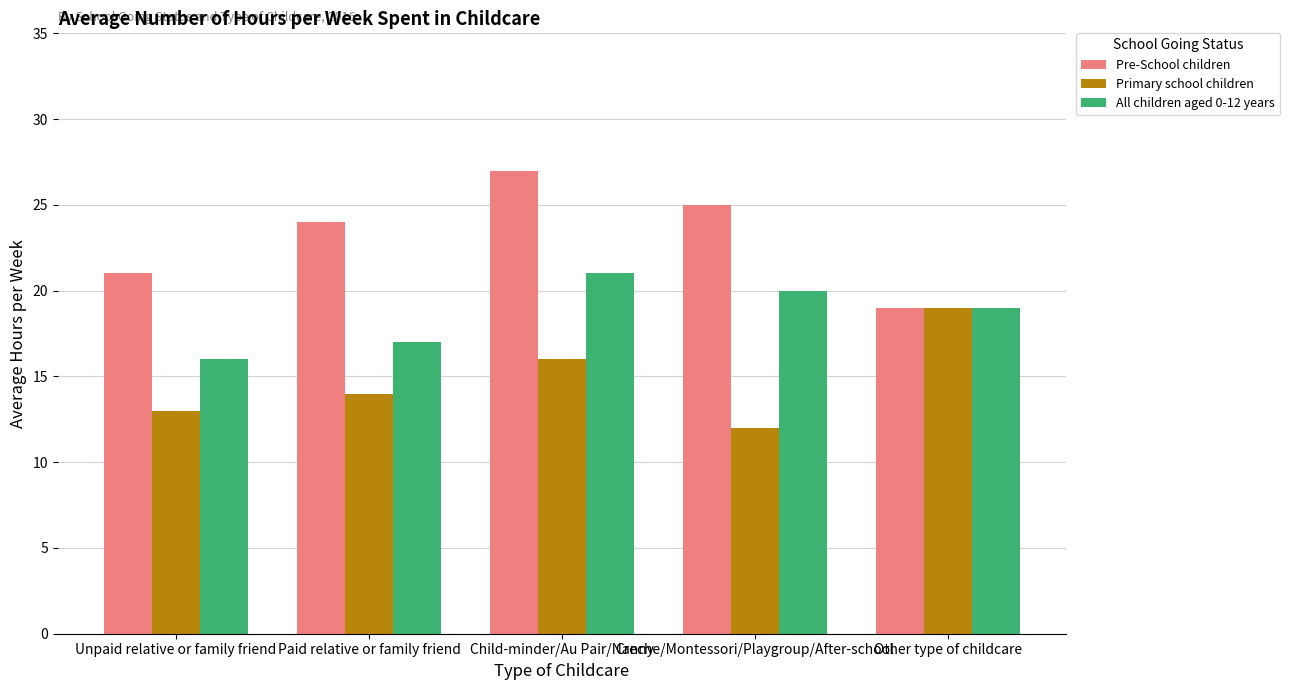

What are all the series names shown in the legend?

Pre-School children, Primary school children, All children aged 0-12 years